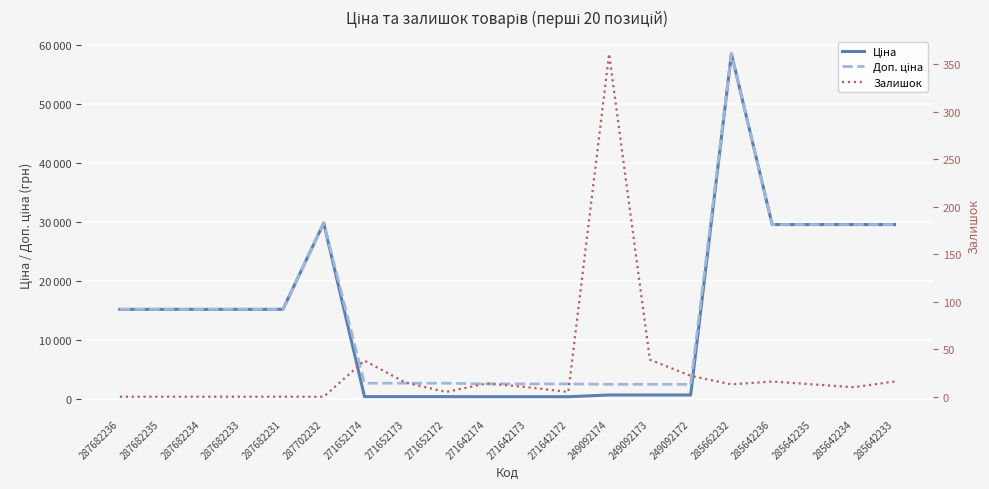

What is the spread (max minus min) of values at 285662232?

58413.5